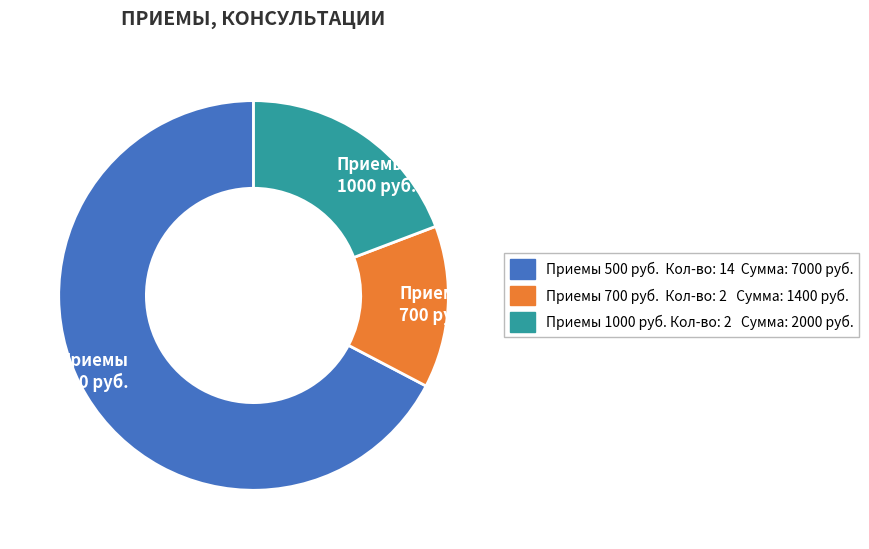

Which slice represents more than half of the pie?

Приемы 500 руб.